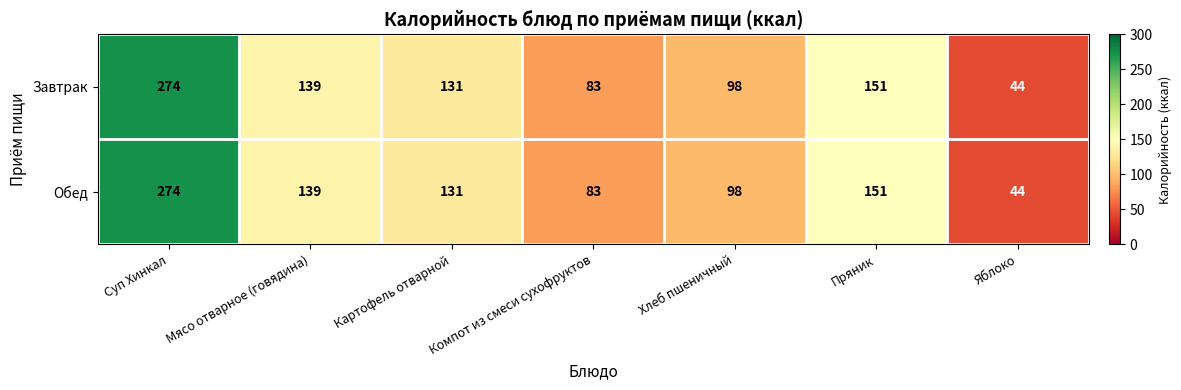

What is the average value of the Обед series?

131